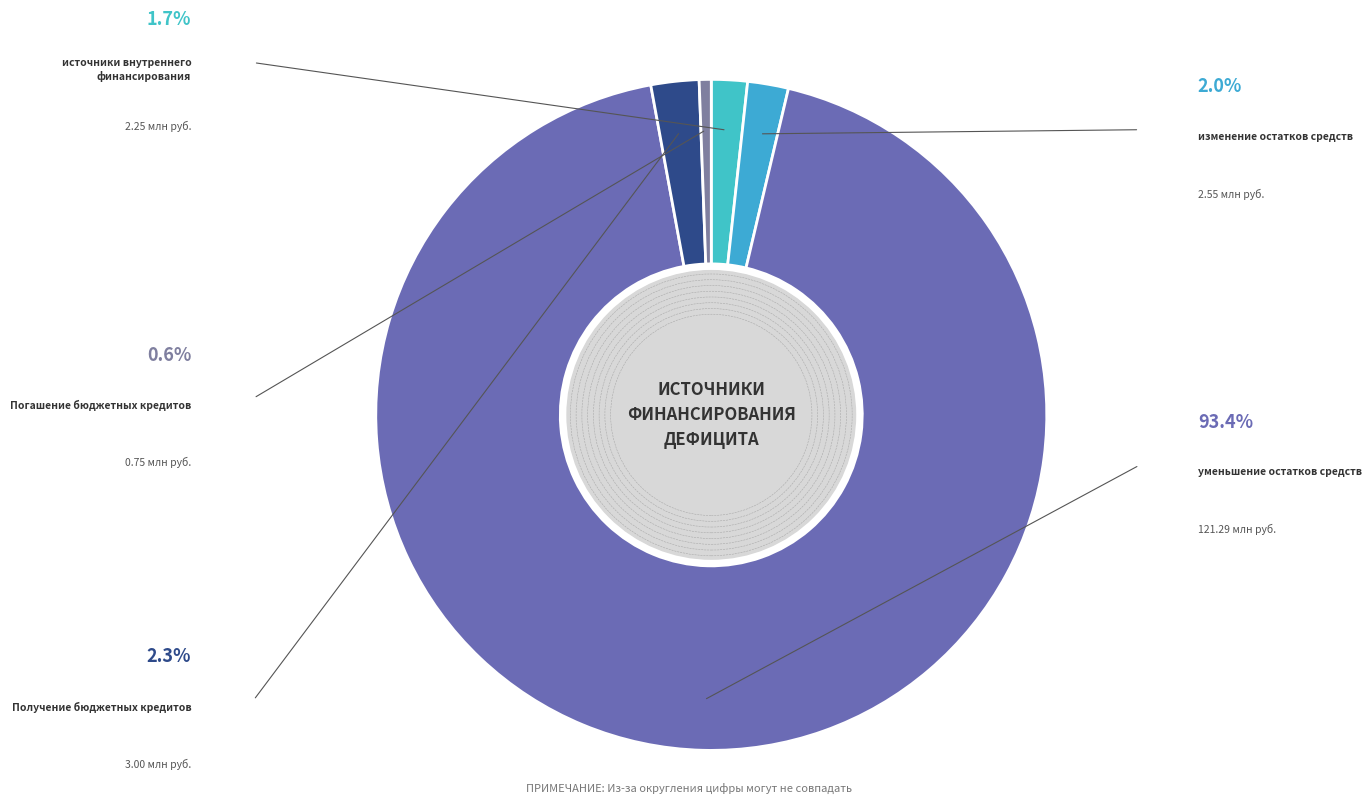

Count the number of slices in the pie.

5